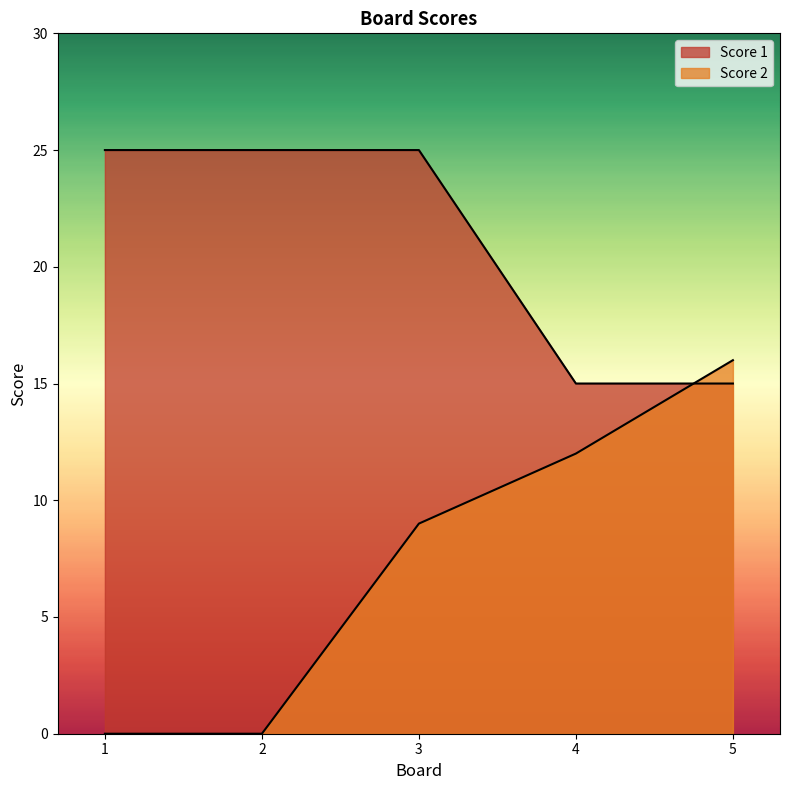

True or false: Score 1 and Score 2 cross at least once.

True